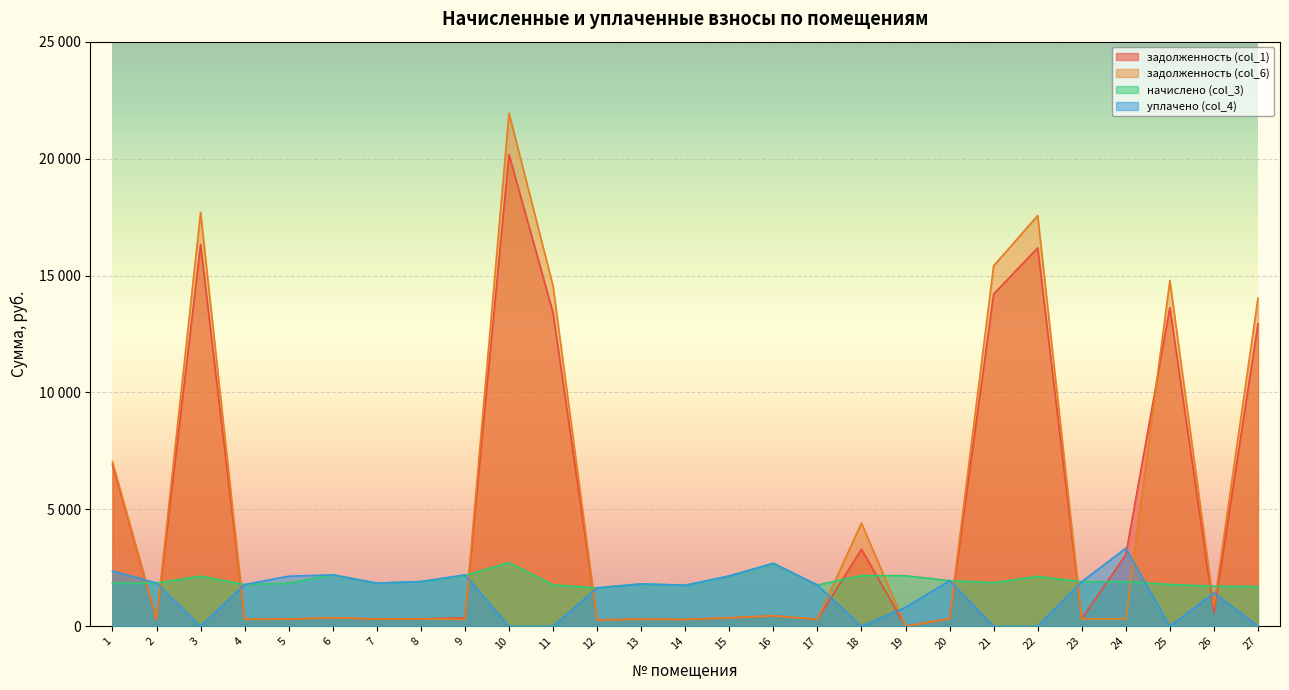

At 25, list the series in order from smallest to largest.

уплачено (col_4), начислено (col_3), задолженность (col_1), задолженность (col_6)